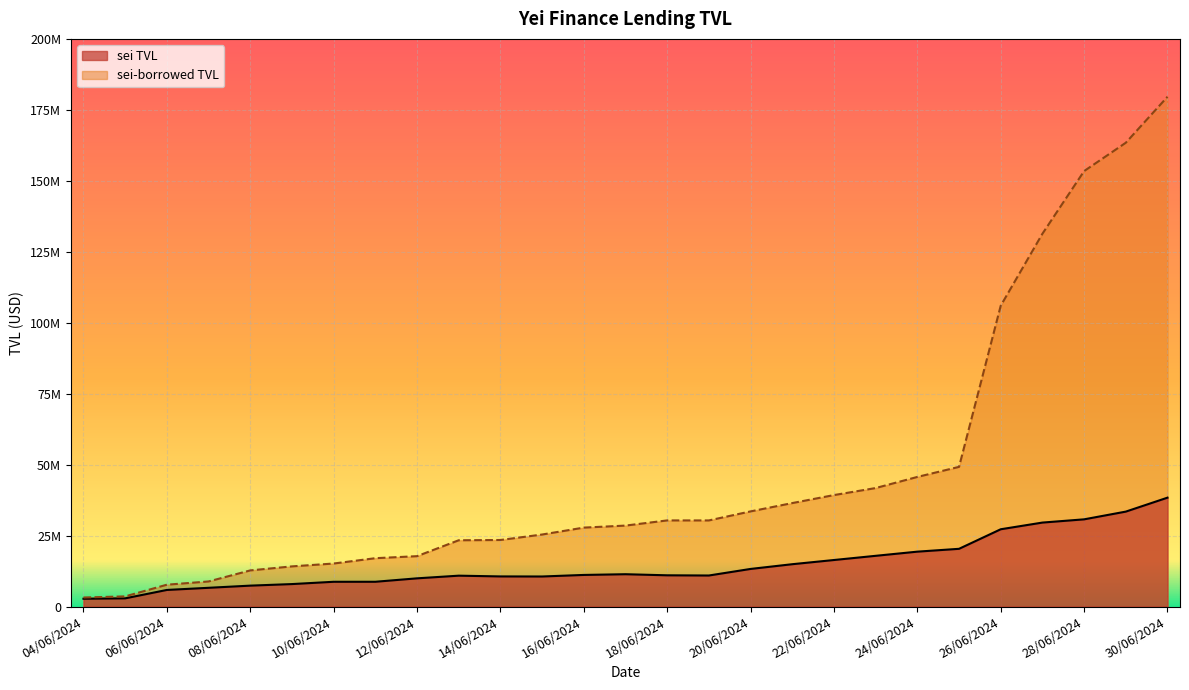

True or false: sei-borrowed TVL has more than 1 points higher than both neighbors.

False